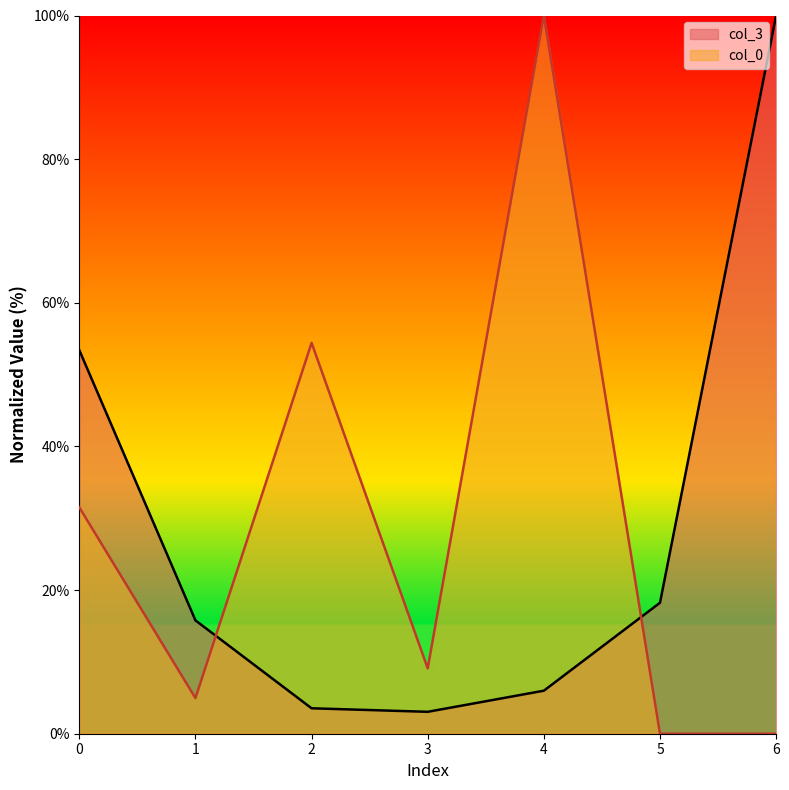

In col_3, how many points are lower than both neighbors (excluding endpoints)?

1